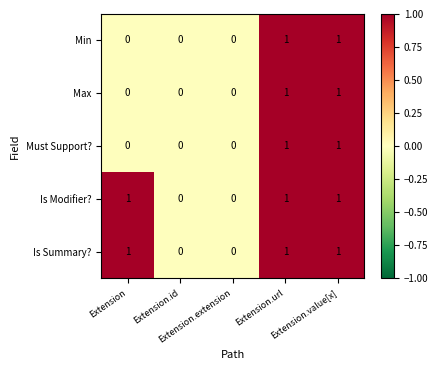

What is the sum of all Is Modifier? values?

3